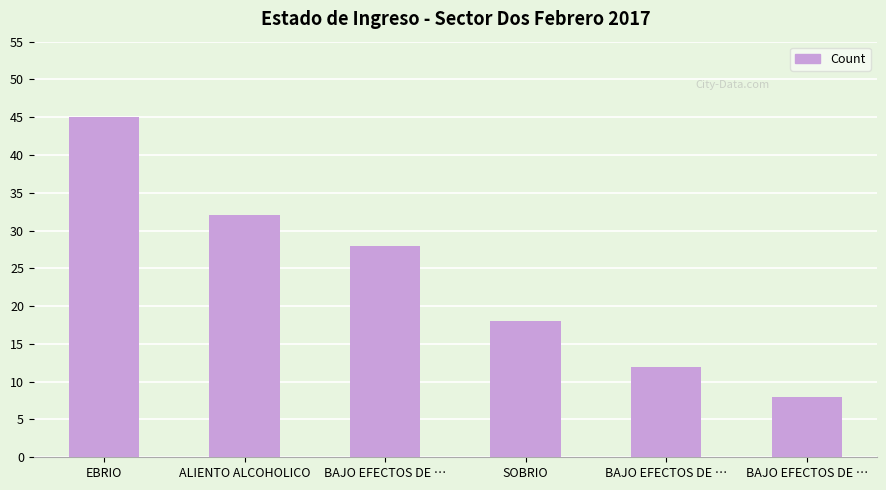

How many bars are there in total?

6